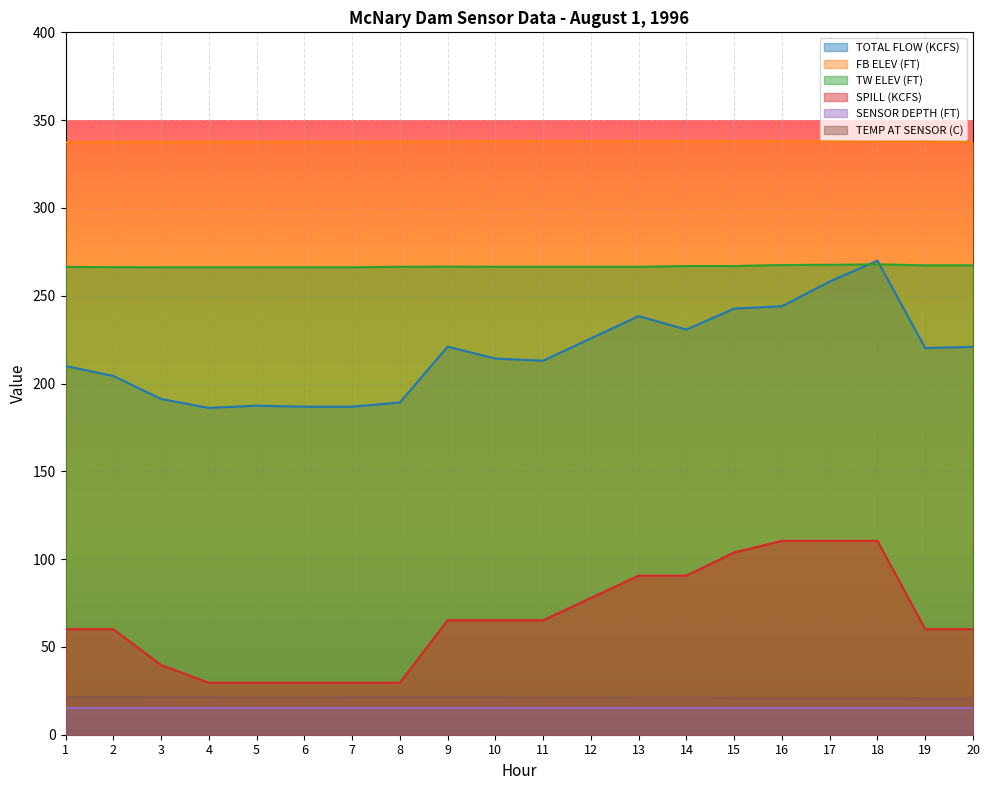

Is the value of SPILL (KCFS) at 19 greater than the value of FB ELEV (FT) at 17?

No